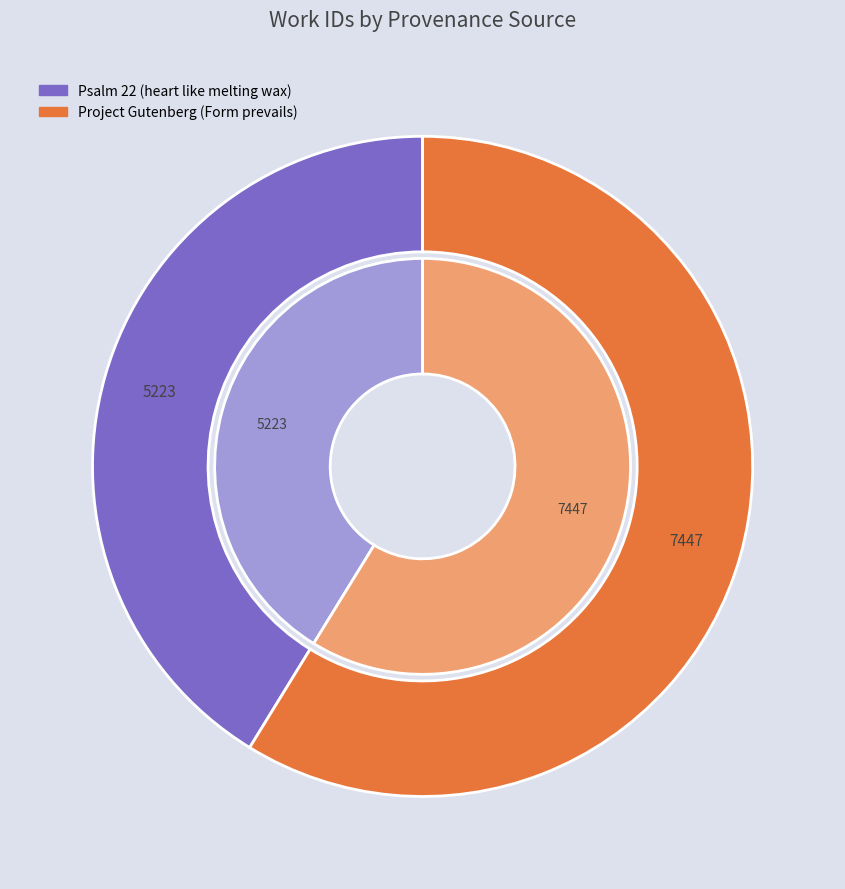

Is there any slice that represents more than half of the pie?

Yes